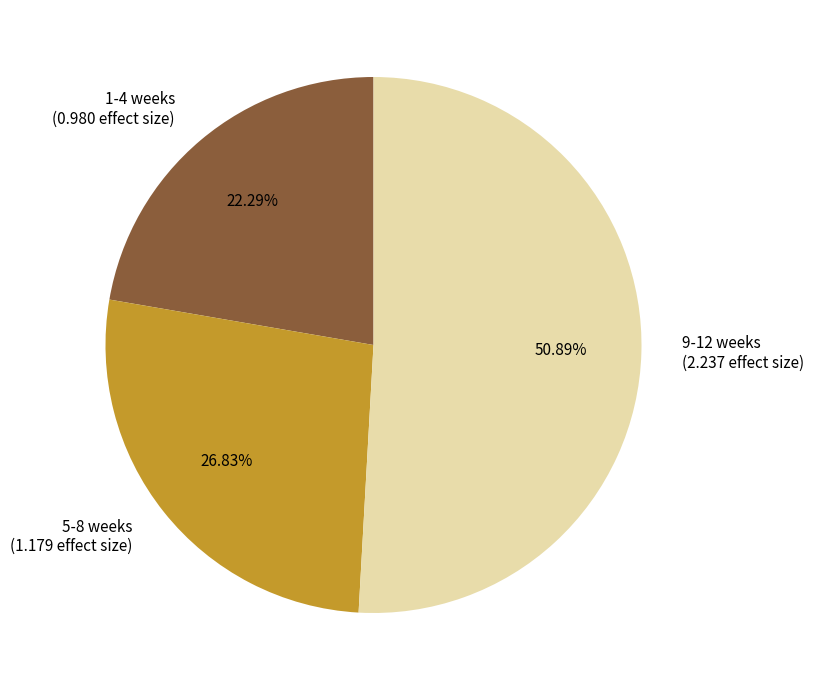

Is it true that 1-4 weeks is 22% of the pie?

True